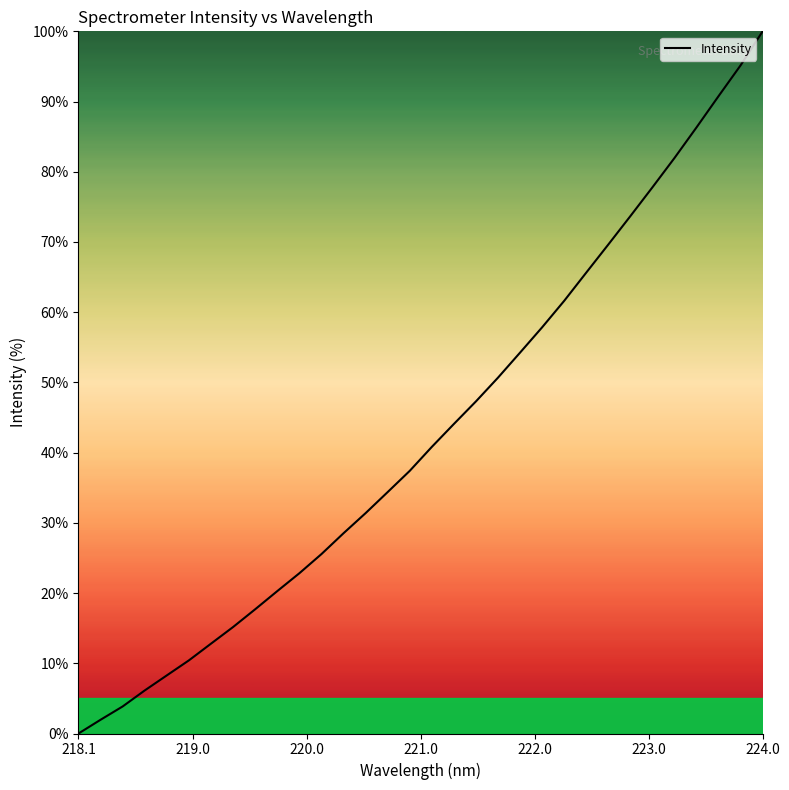

What is the difference between the maximum and minimum values?

100.0